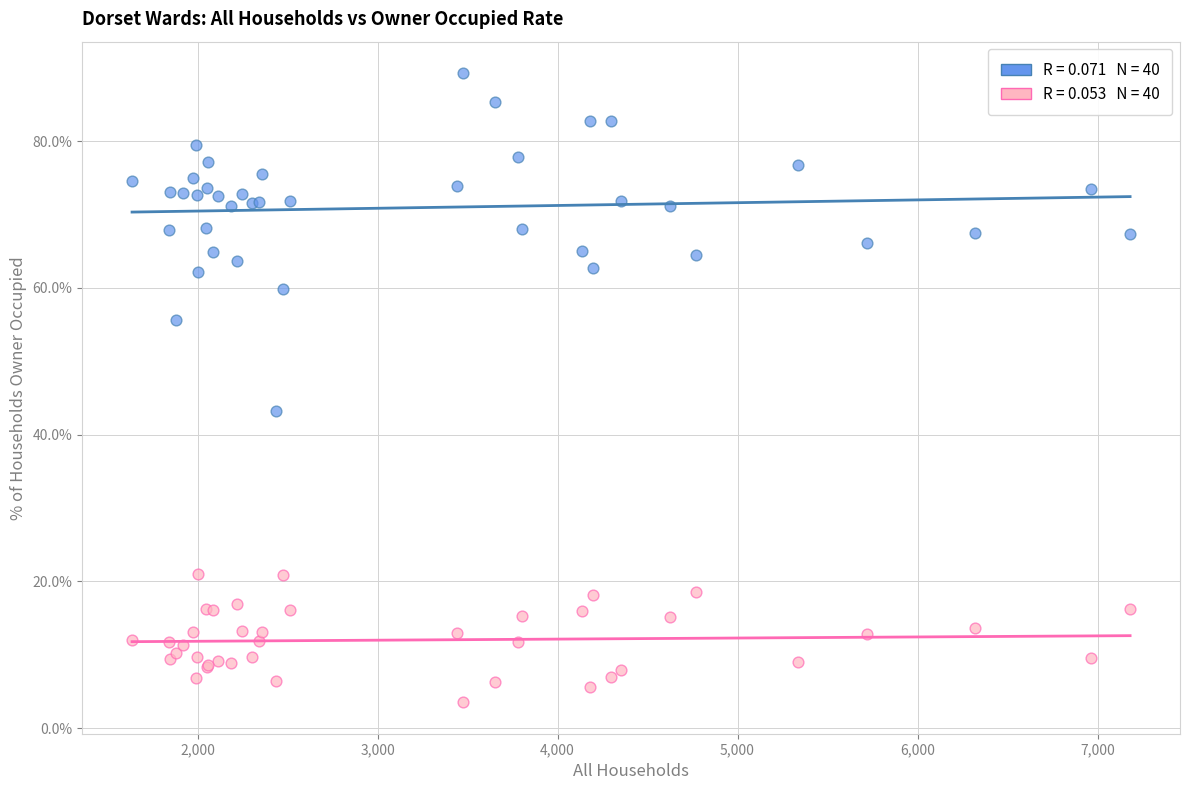

Across all series, what Y value is closest to 46?

43.2